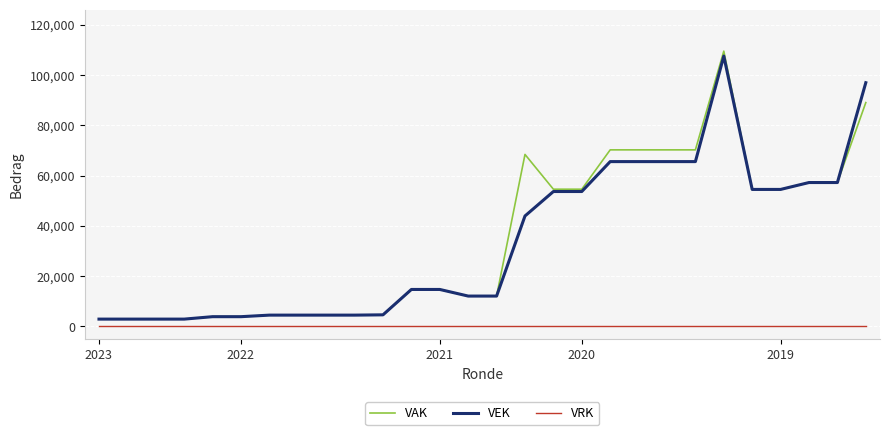

Does the chart display data point markers on the line(s)?

No